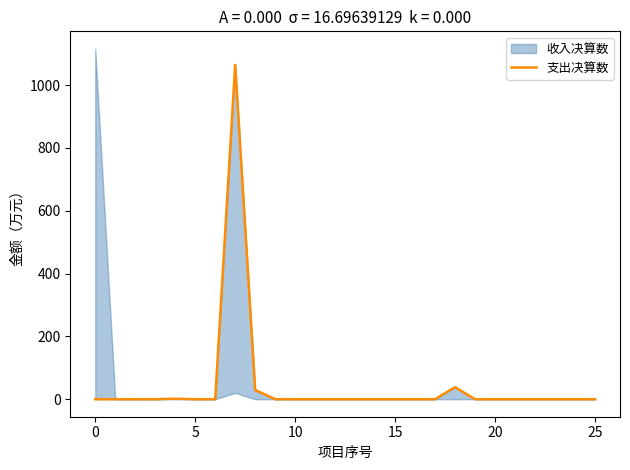

True or false: the data shows 0.0 at 25.

True